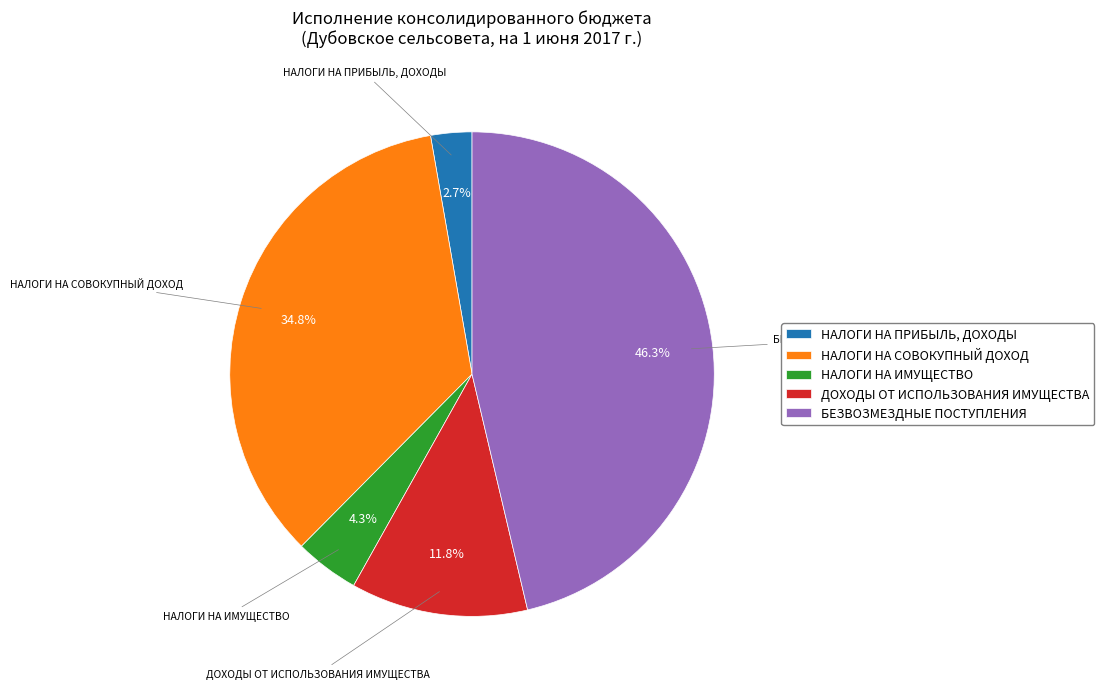

Which category has the smallest portion of the pie?

НАЛОГИ НА ПРИБЫЛЬ, ДОХОДЫ